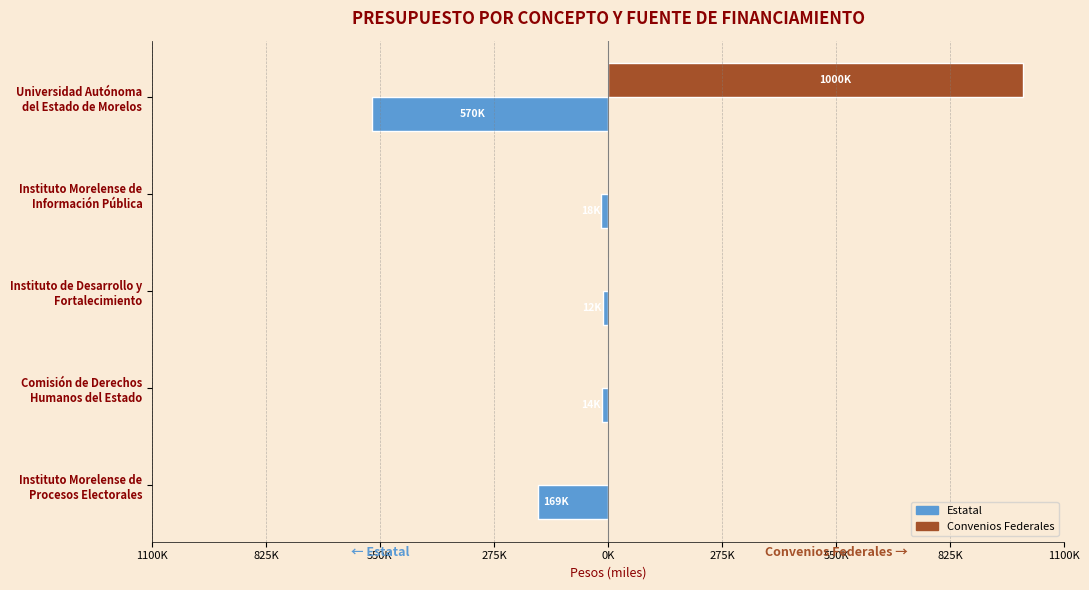

What are all the series names shown in the legend?

Estatal, Convenios Federales